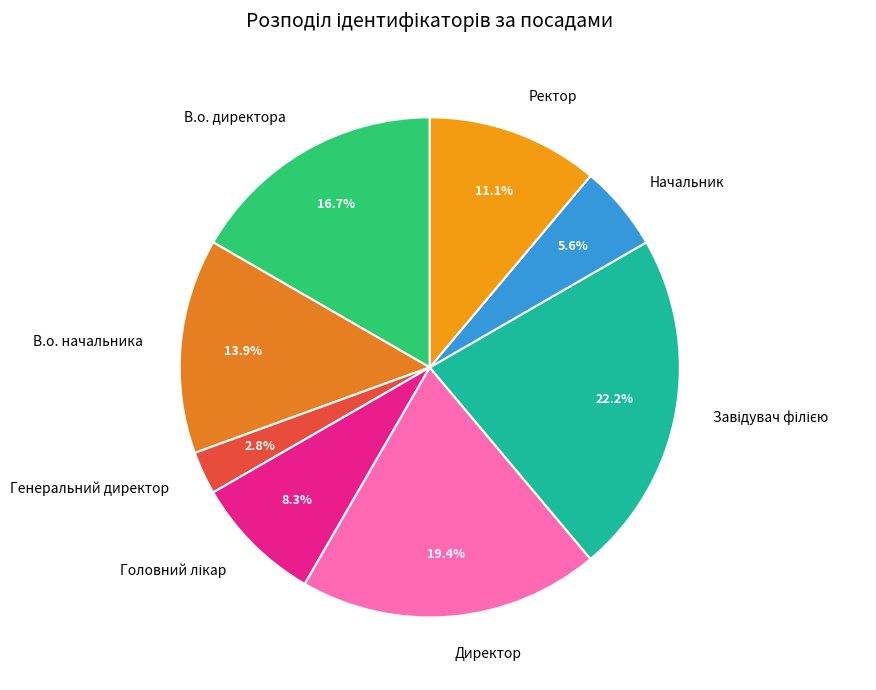

How much of the chart is everything except Ректор?

88.9%